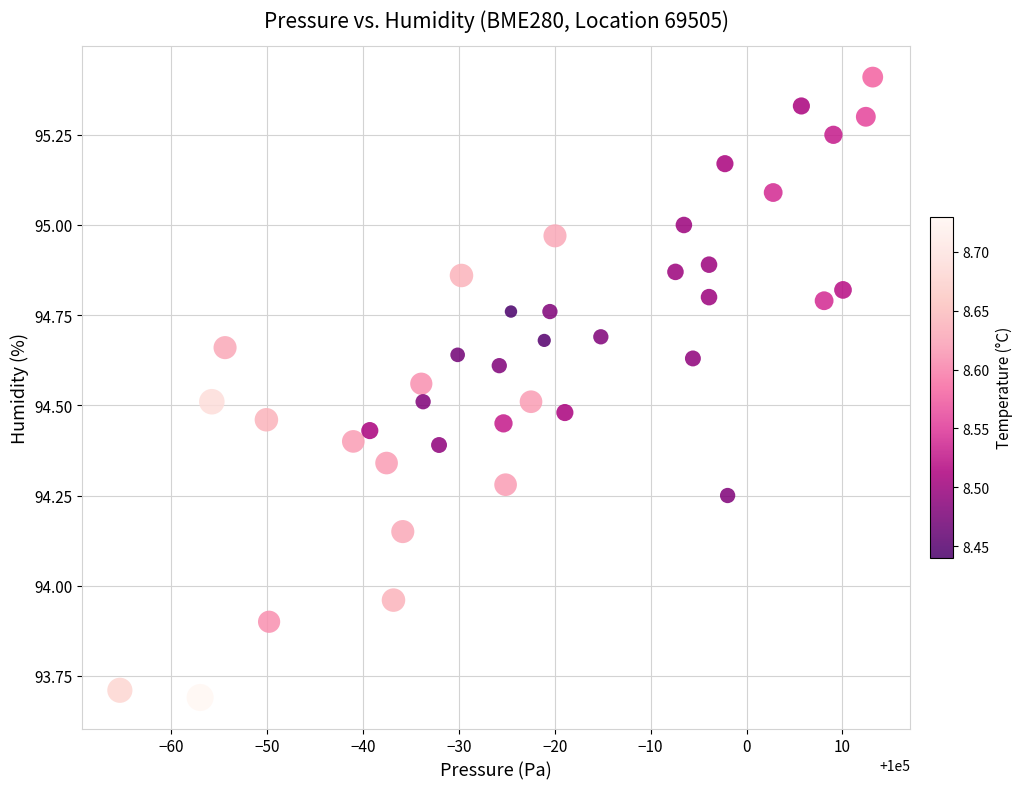

What is the range of Y values (max minus min)?

1.7